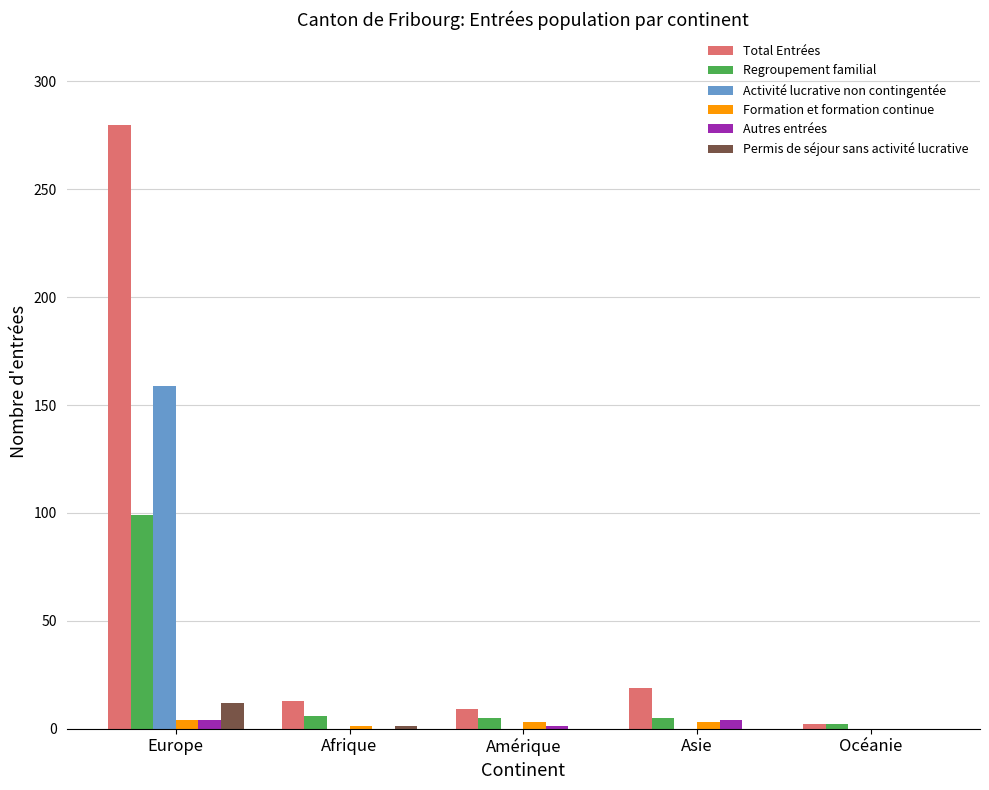

What is the sum of the Autres entrées values at Europe and Afrique?

4